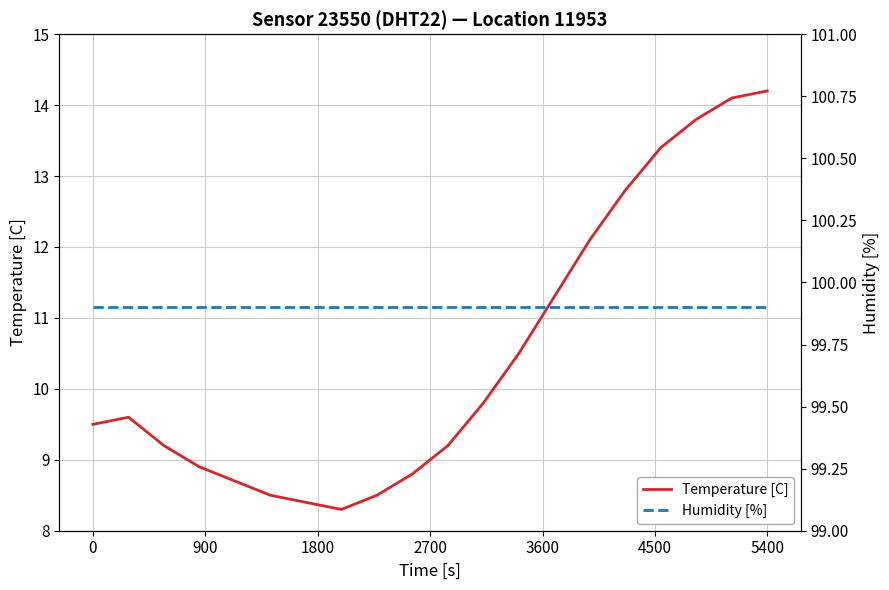

How many lines are shown in the chart?

2